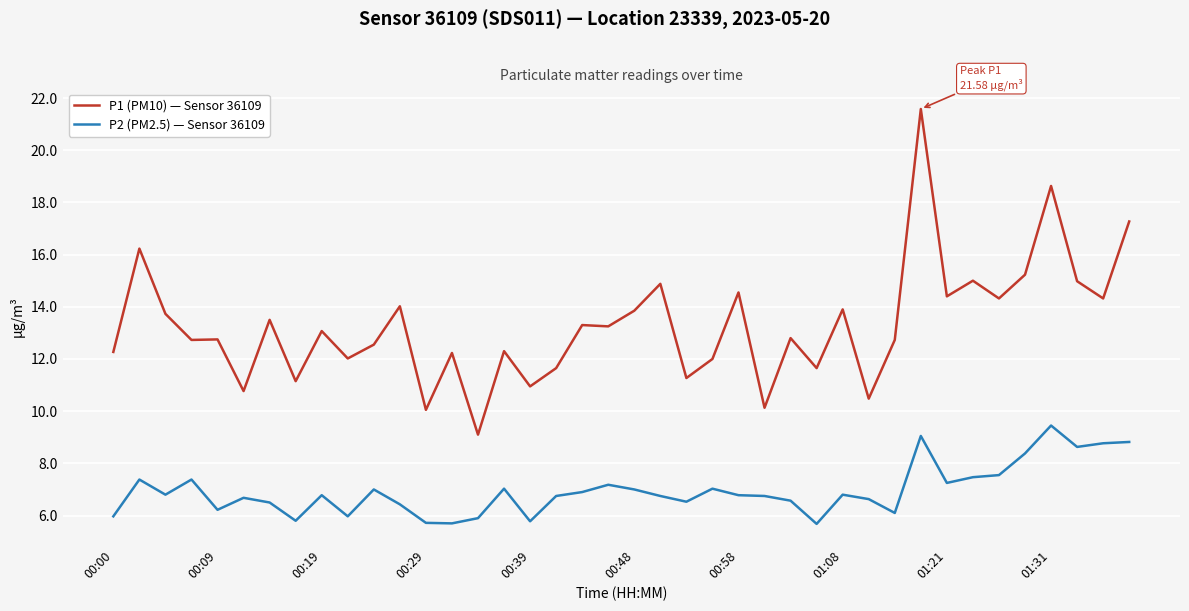

What is the minimum value shown in the chart?

5.7